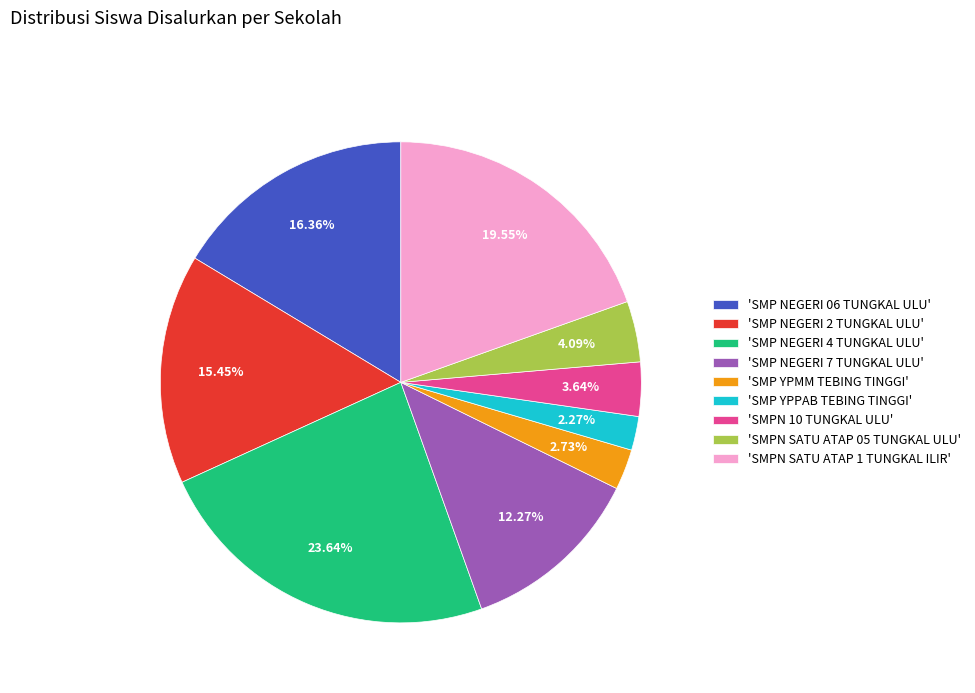

Does any single category account for the majority?

No